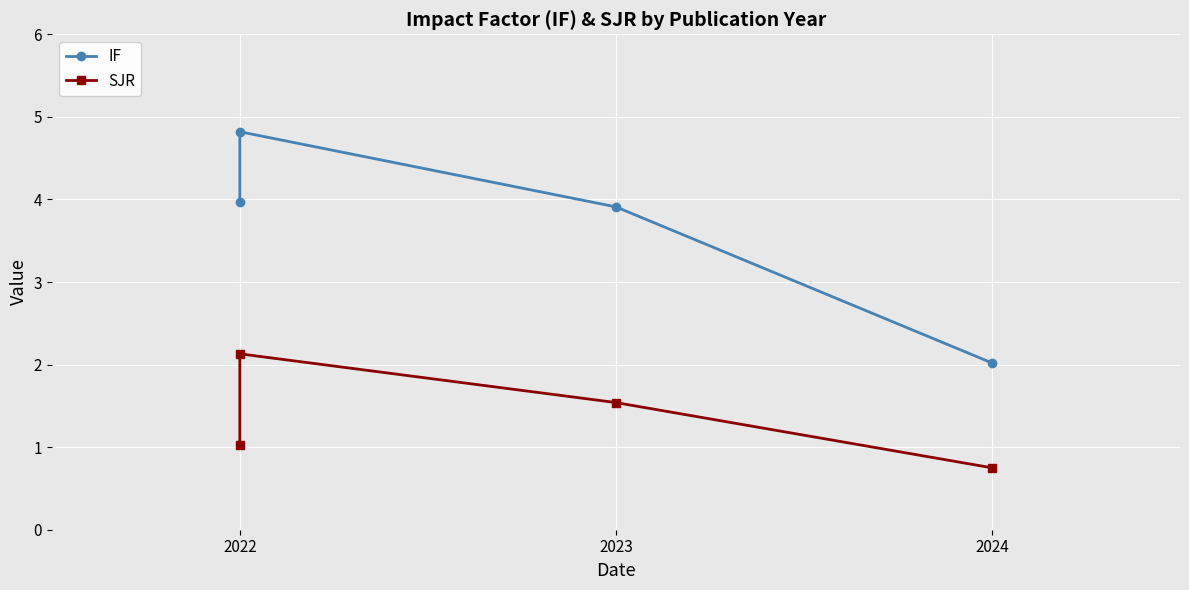

What is the maximum value shown in the chart?

4.8